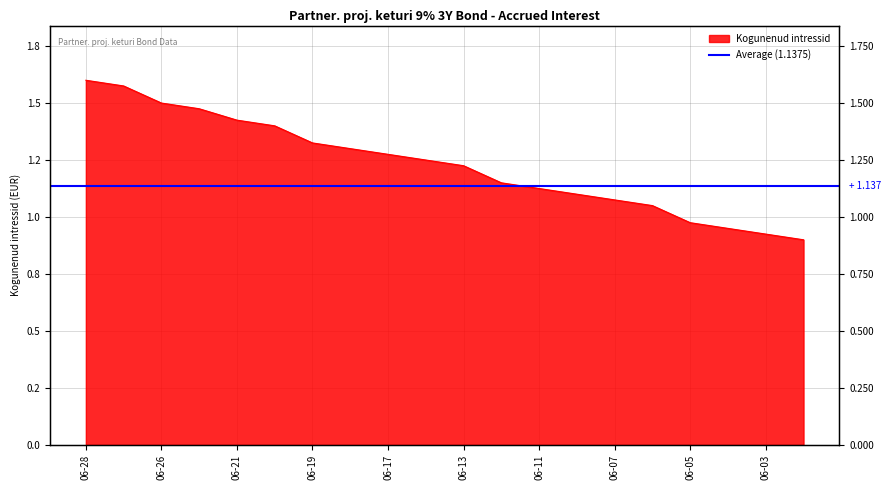

Which category has the lowest value across all series?

2024-05-31